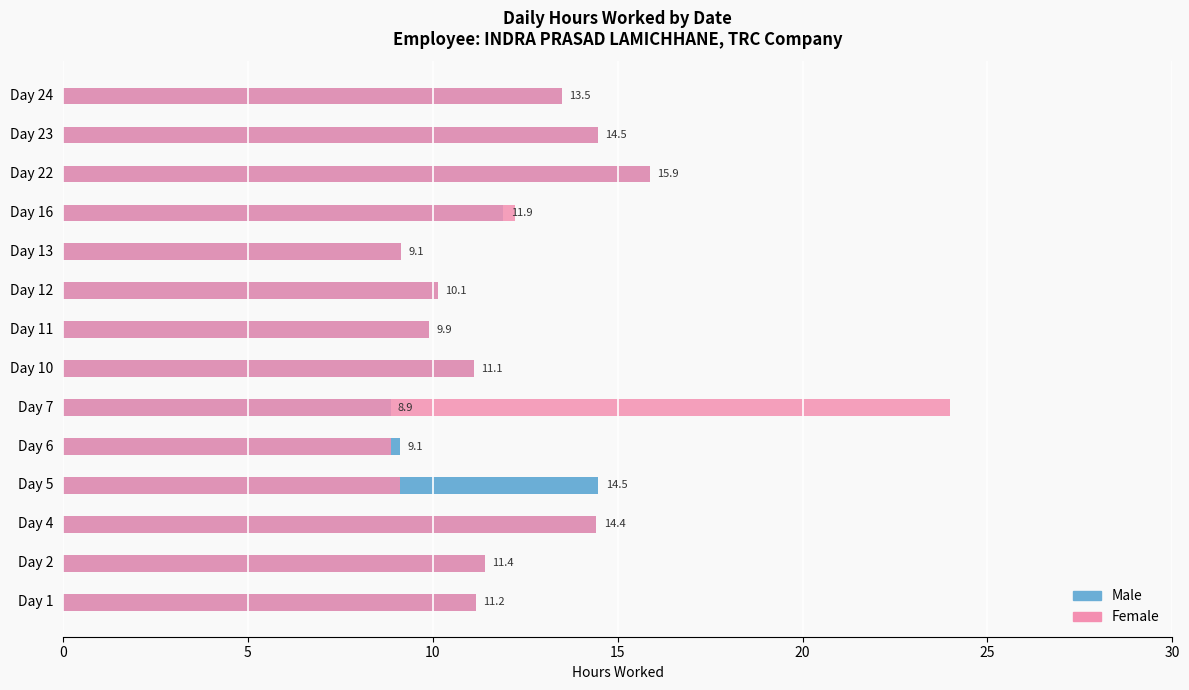

What is the sum of all Male values?

165.5